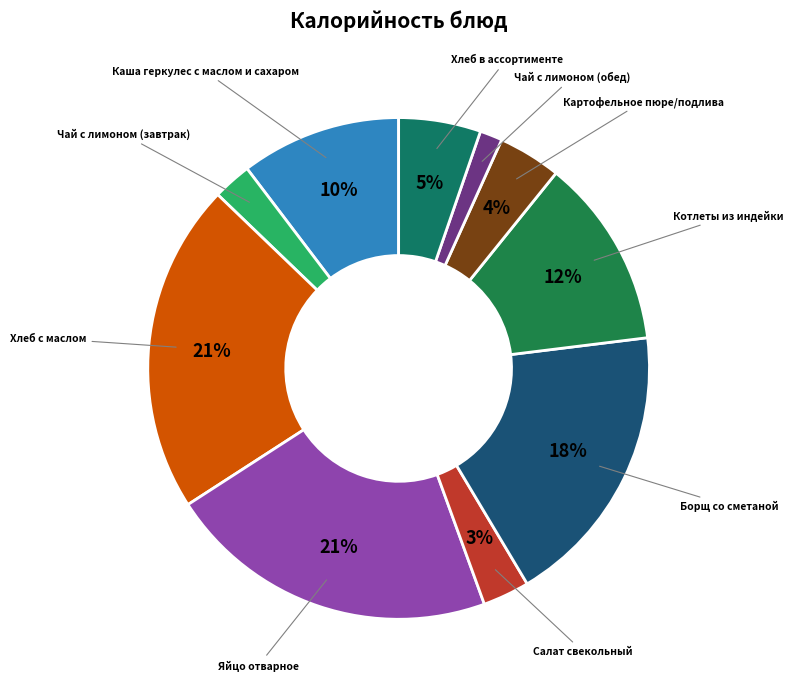

To the nearest percent, what portion does Котлеты из индейки represent?

12%